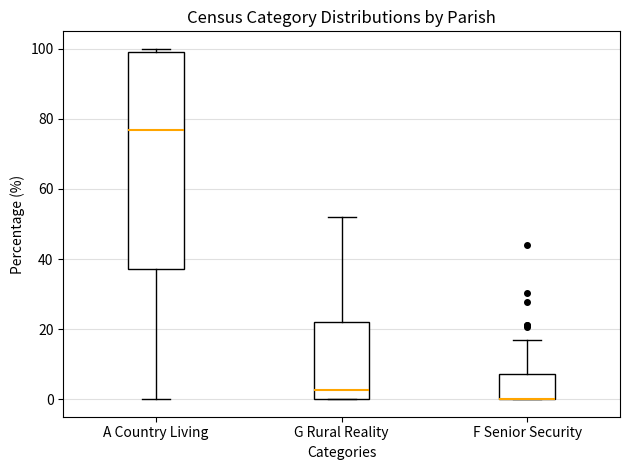

Reading left to right, read every box against the y-axis: the position of its median line, the range the box covers, and the ends of its whiskers. The values are not printed on the chart, so give them approximately, as read against the axis.

A Country Living: median 76, box 38 to 100, whiskers 0 to 100 (just above the box's upper edge)
G Rural Reality: median 2, box 0 to 22, whiskers 0 to 52
F Senior Security: median 0 (drawn on the box's lower edge), box 0 to 8, whiskers 0 to 16